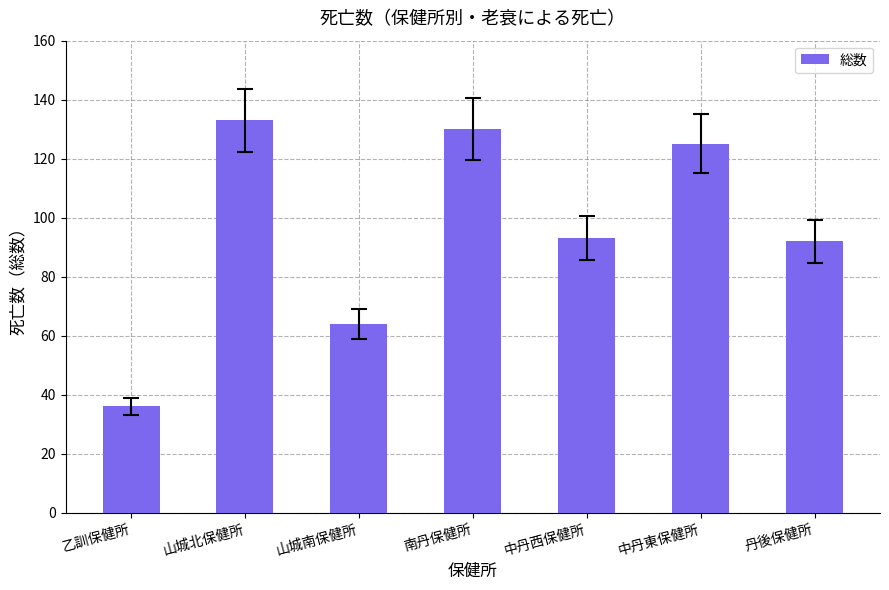

Where does the data first go above 93?

山城北保健所